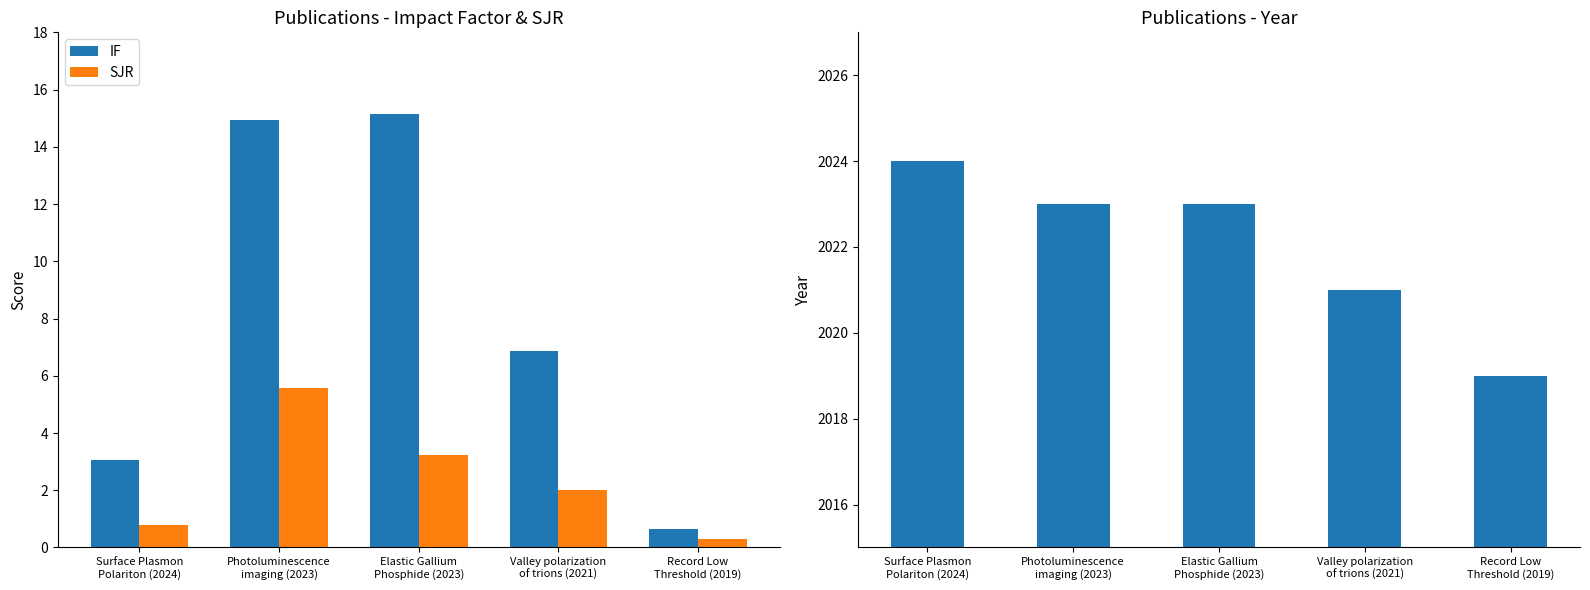

Rank the series by their maximum value, from highest to lowest.

Year, IF, SJR